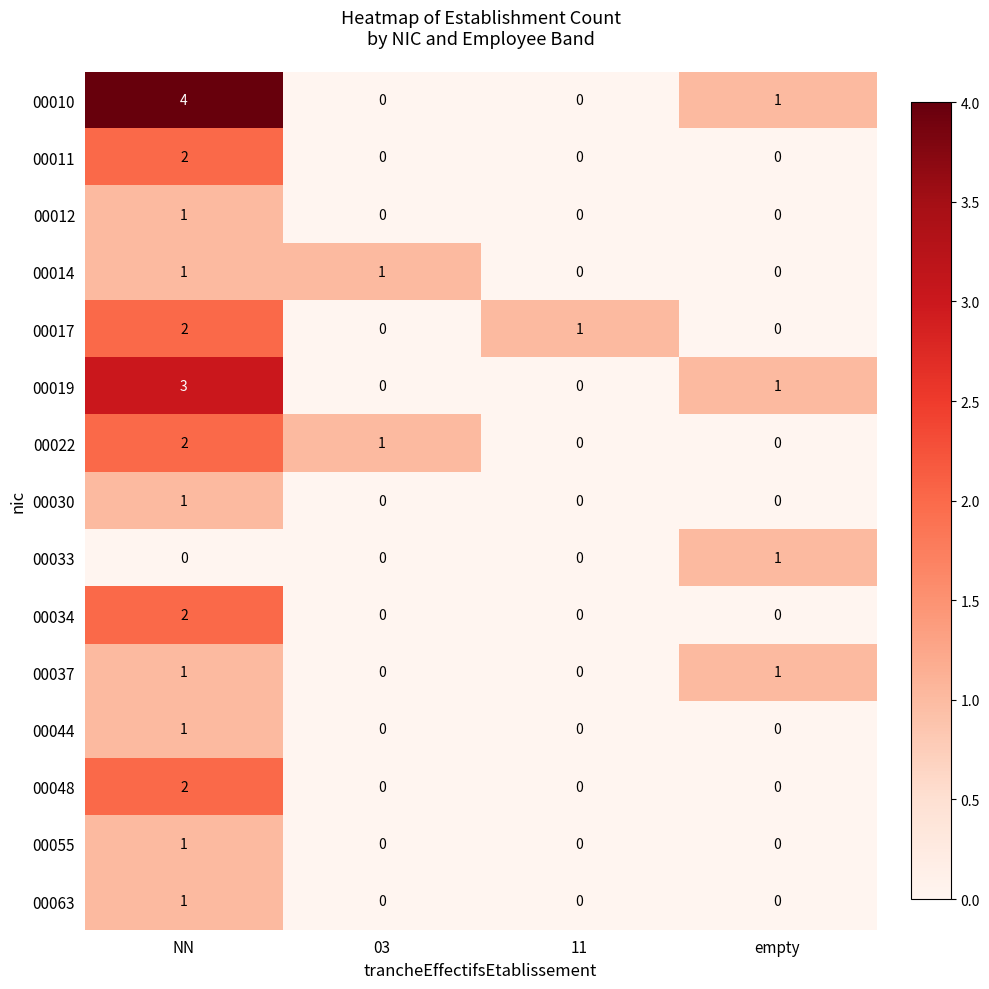

The value of 00014 at NN is 1. True or false?

True